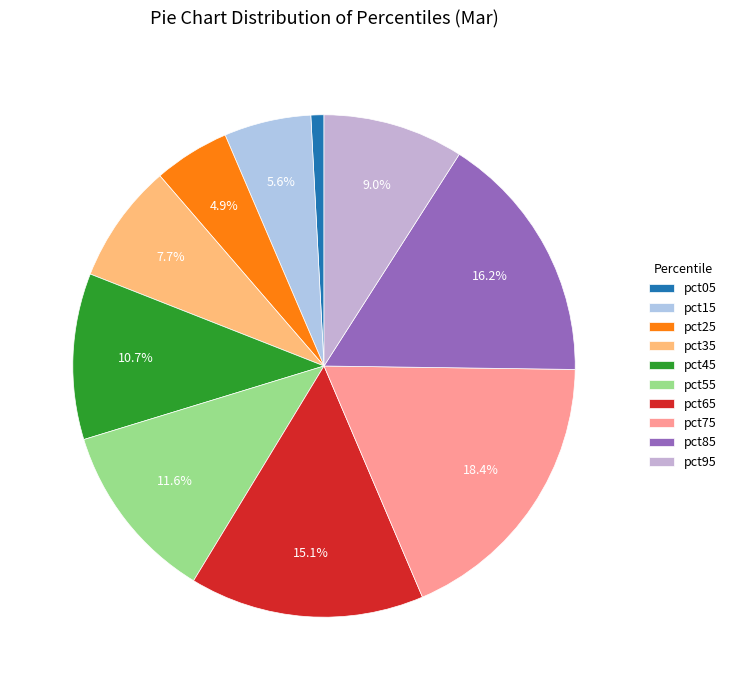

Combined, what portion of the pie is pct25 and pct05?

5.7%